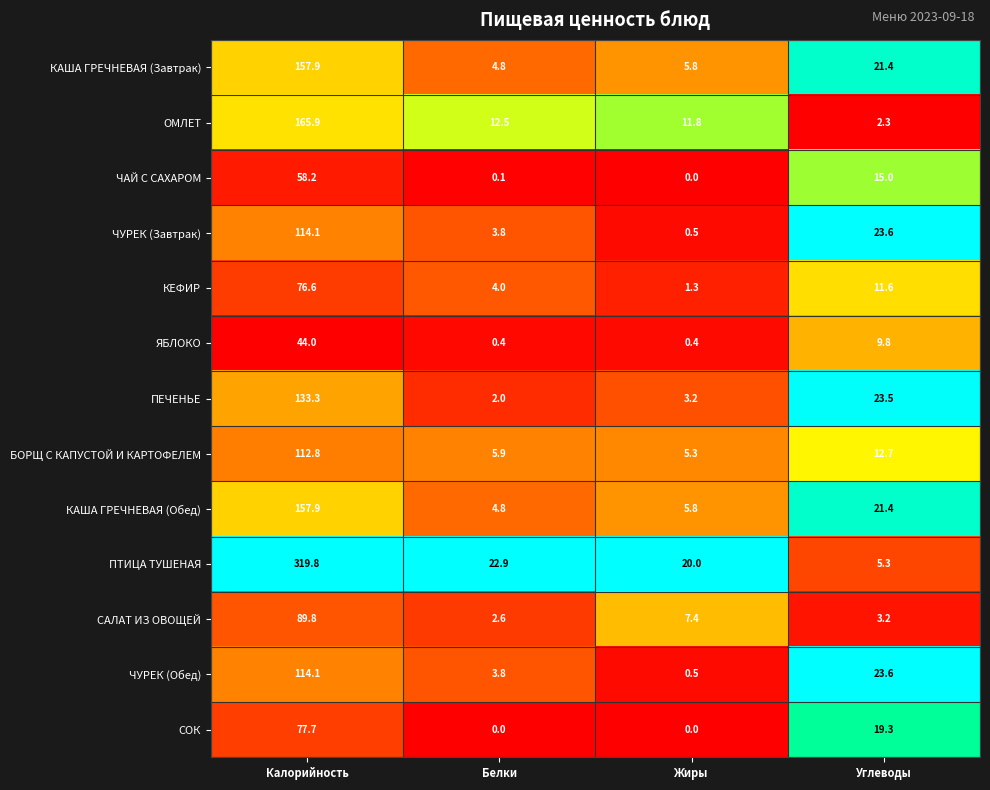

What is the greatest value displayed?

319.8